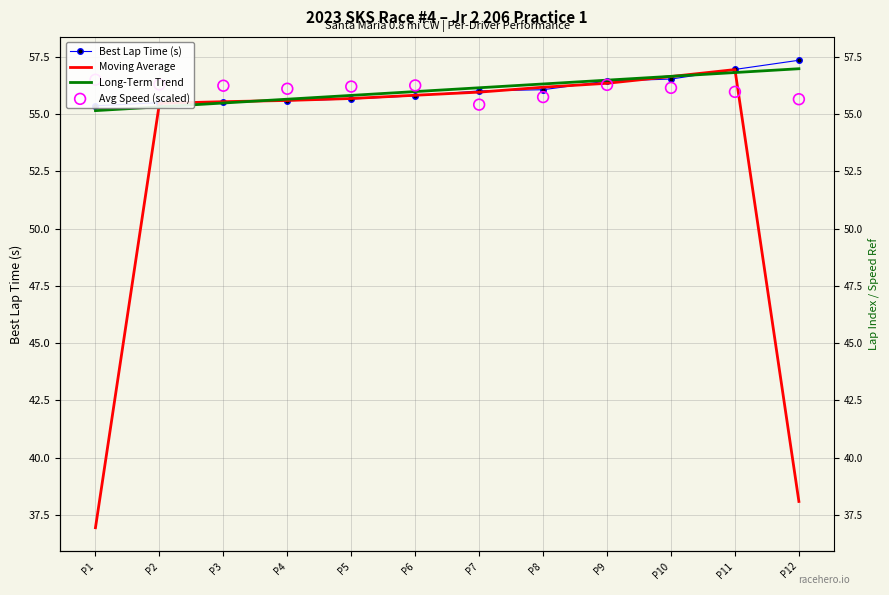

What are all the series names shown in the legend?

Best Lap Time (s), Moving Average, Long-Term Trend, Avg Speed (scaled)